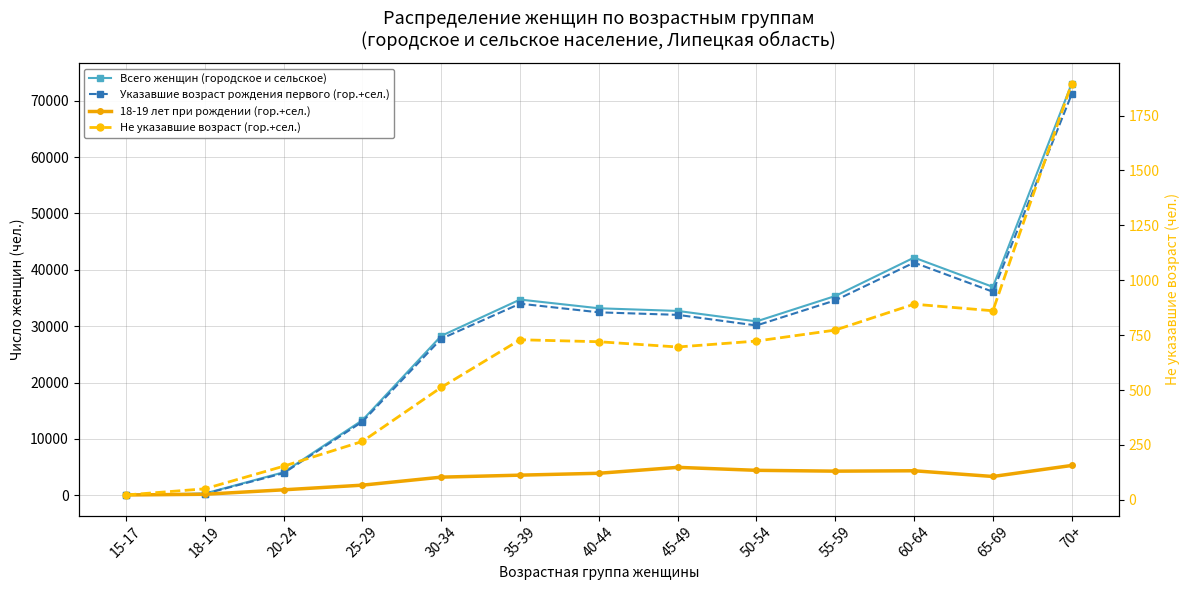

What is the value of the Указавшие возраст рождения первого (гор.+сел.) point at the 13th from the left?

71157